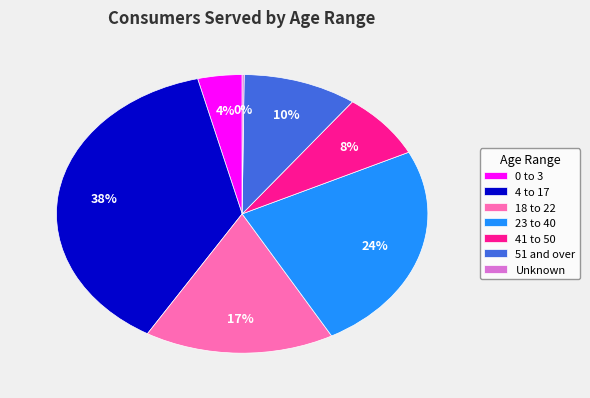

Which category has the biggest portion of the pie?

4 to 17